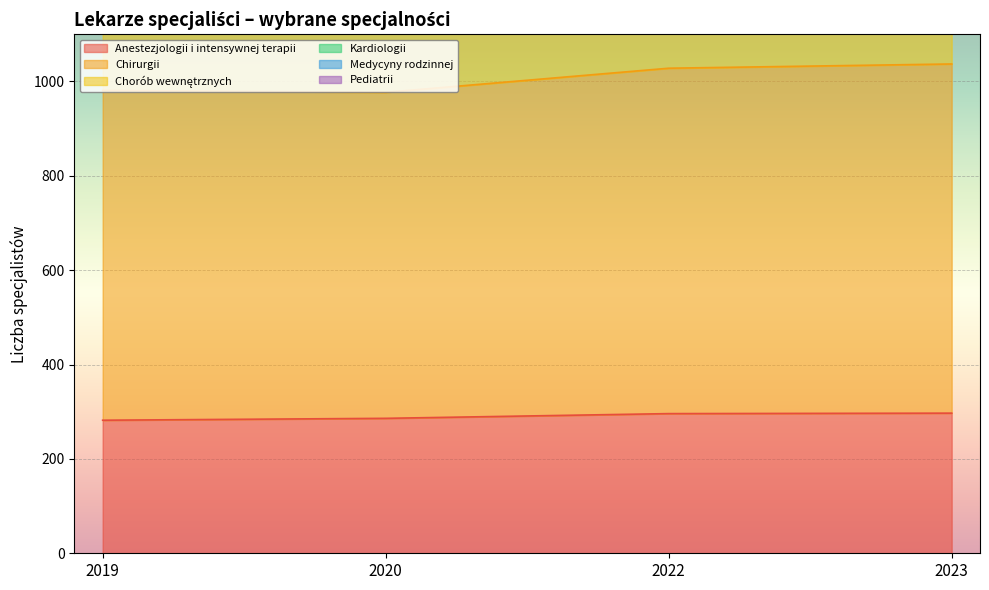

Which category has the highest value in the Anestezjologii i intensywnej terapii series?

2023